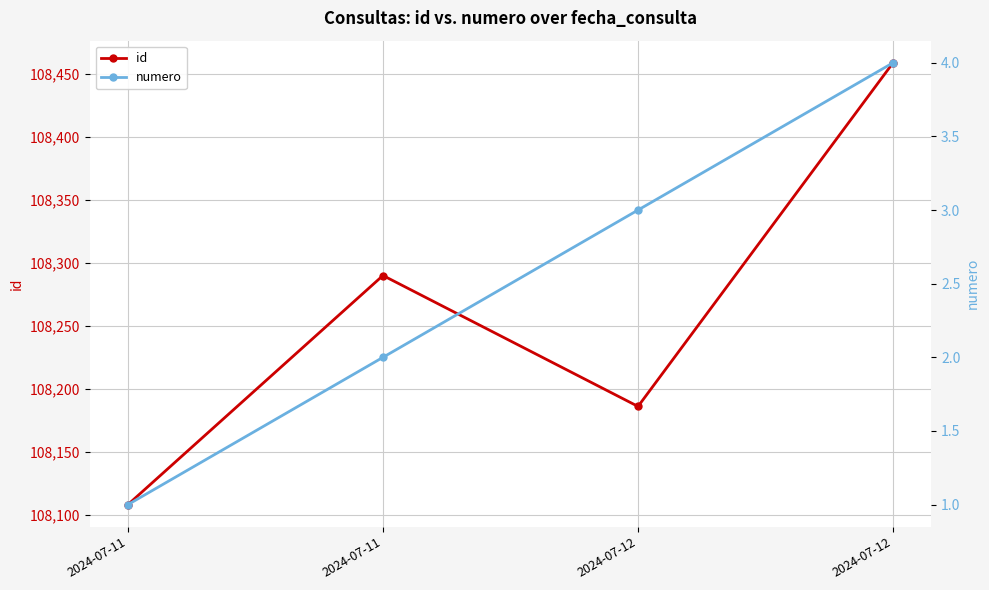

Reading left to right, list all the values displayed in this chart.

id: 2024-07-11=108108	2024-07-11=108290	2024-07-12=108186	2024-07-12=108459
numero: 2024-07-11=1	2024-07-11=2	2024-07-12=3	2024-07-12=4